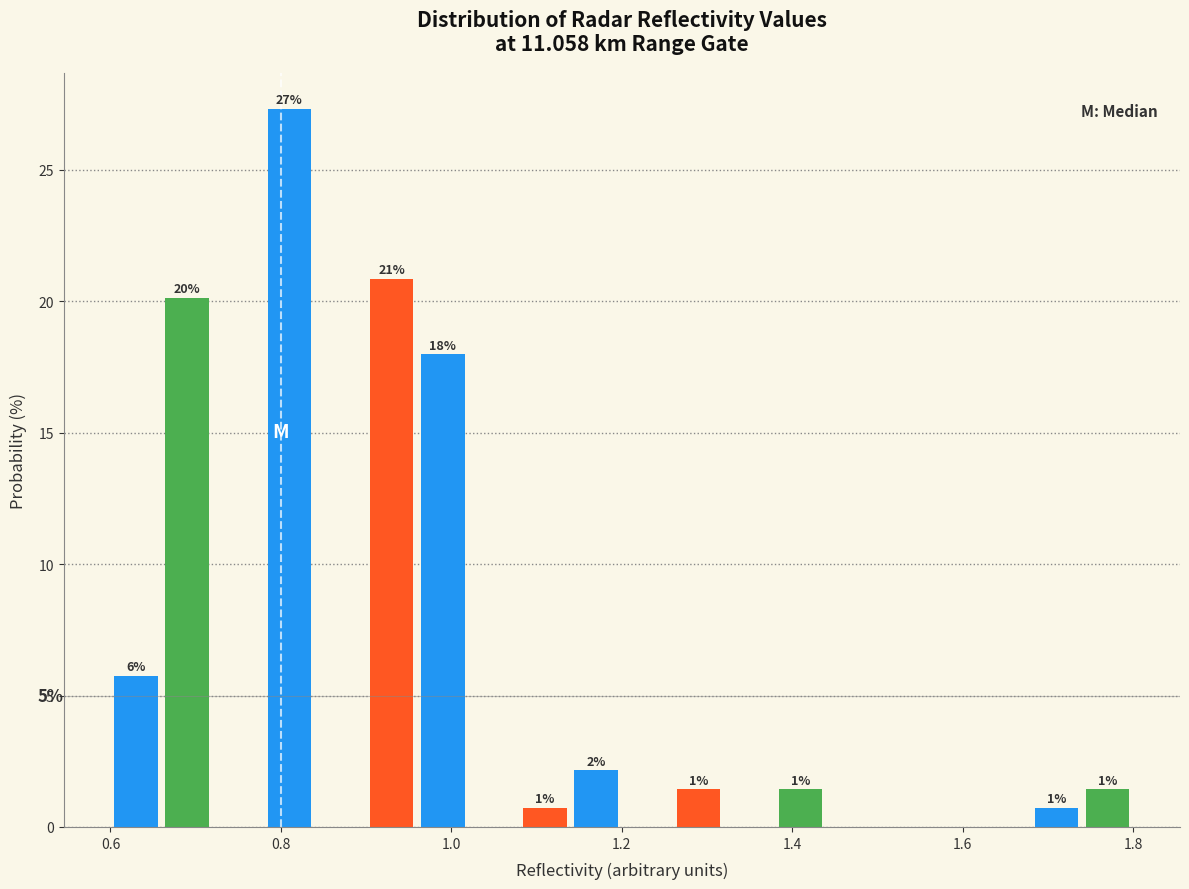

Read against the x-axis, roughly where is the centre of the tallest bar?

0.82